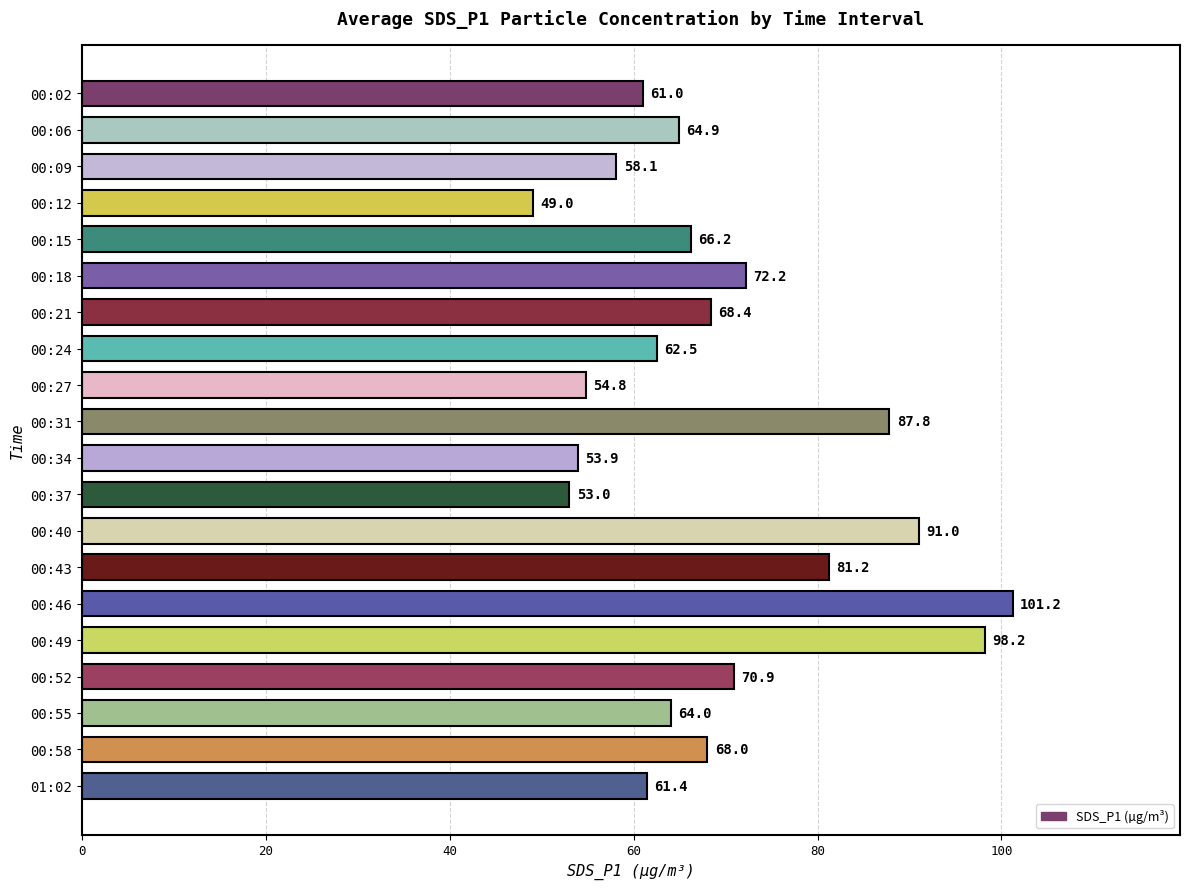

True or false: the data shows 40.0 at 00:09.

False